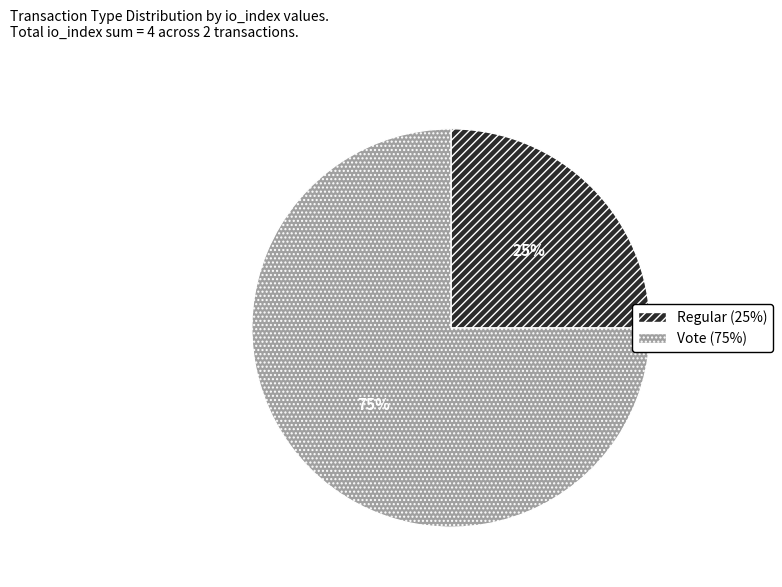

How many slices are in this pie chart?

2